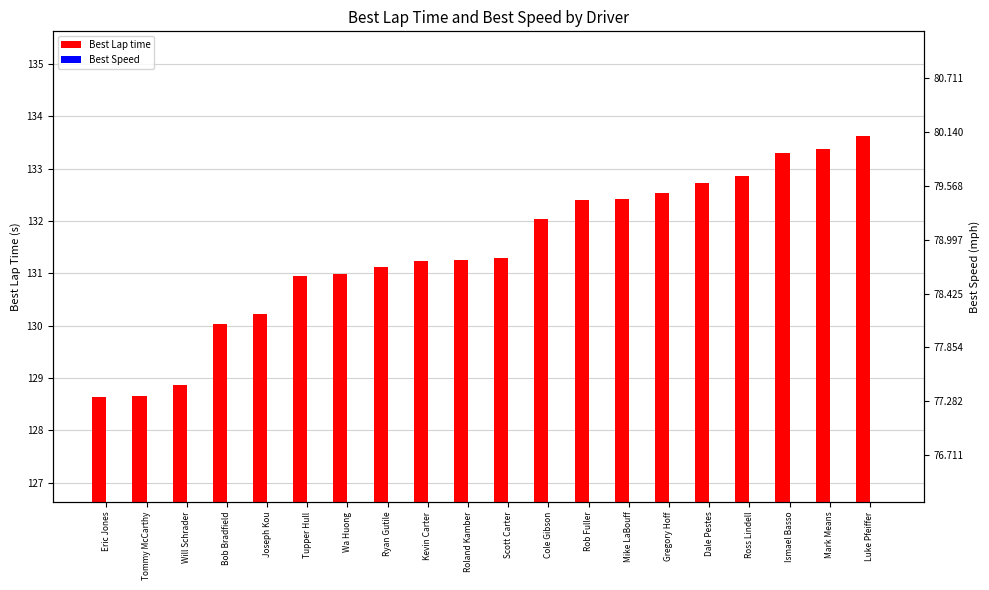

Reading left to right, list all the values displayed in this chart.

Best Lap time: 128.6	128.7	128.9	130.0	130.2	131.0	131.0	131.1	131.2	131.3	131.3	132.0	132.4	132.4	132.5	132.7	132.9	133.3	133.4	133.6
Best Speed: 80.2	80.2	80.1	79.3	79.2	78.8	78.8	78.7	78.6	78.6	78.6	78.1	77.9	77.9	77.9	77.7	77.7	77.4	77.4	77.2